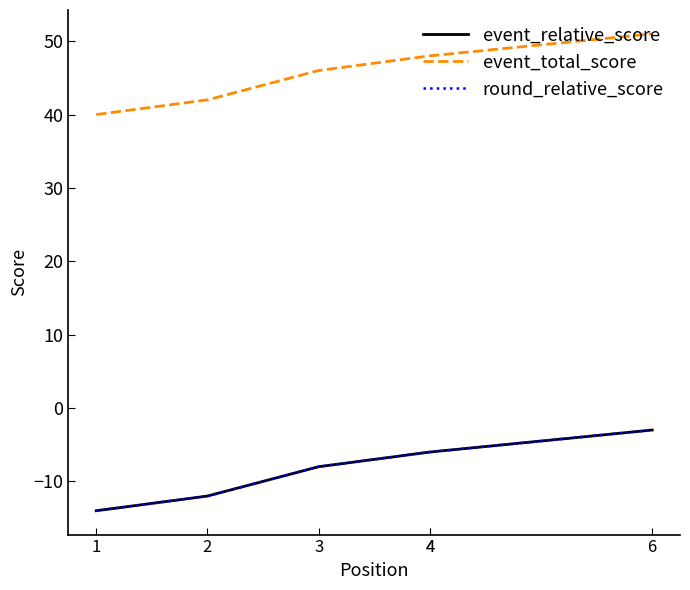

True or false: event_relative_score and event_total_score intersect in this chart.

False